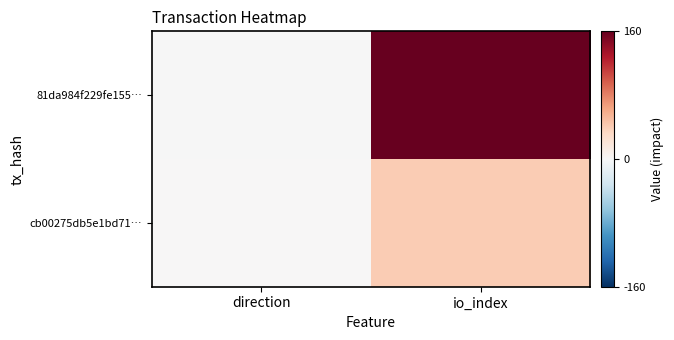

Reading left to right, what are all the values shown in this chart?

81da984f229fe155…: direction=-1	io_index=159
cb00275db5e1bd71…: direction=1	io_index=40